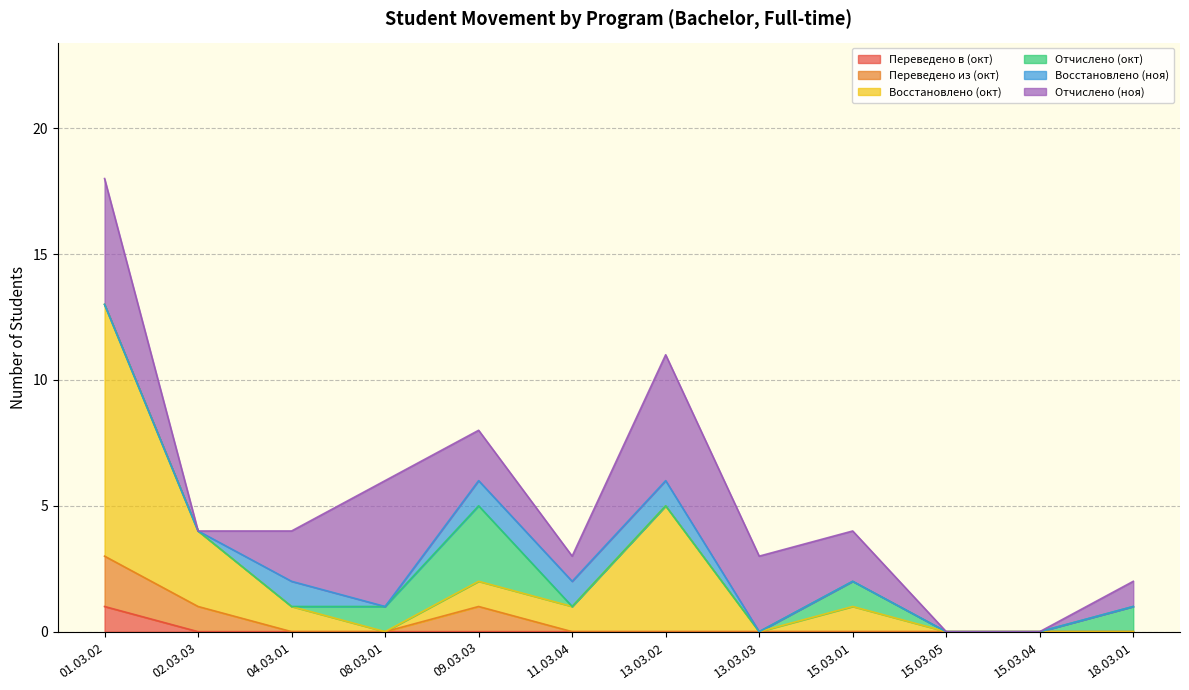

At which category does the chart reach its minimum across all series?

02.03.03